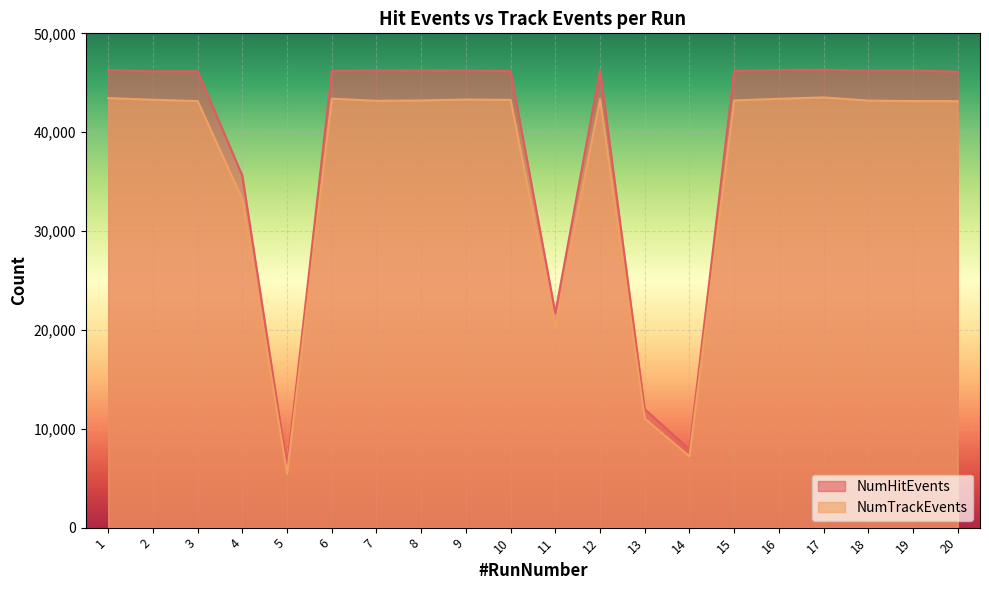

Between 13 and 19, which series saw the biggest shift?

NumHitEvents